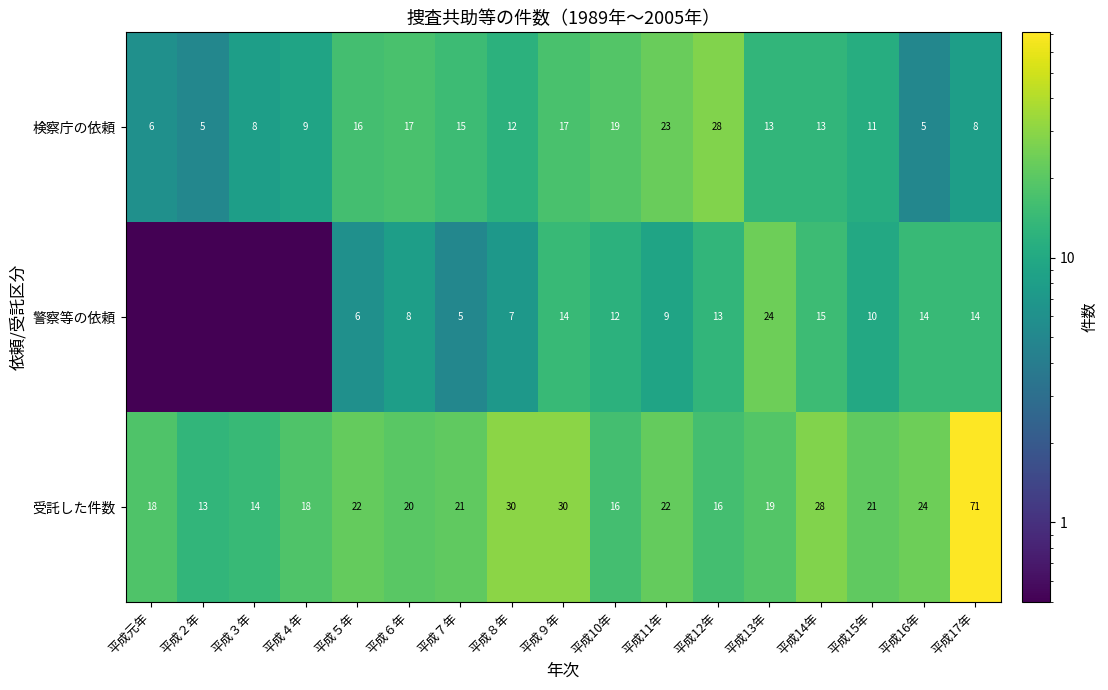

What is the maximum value for 検察庁の依頼?

28.0